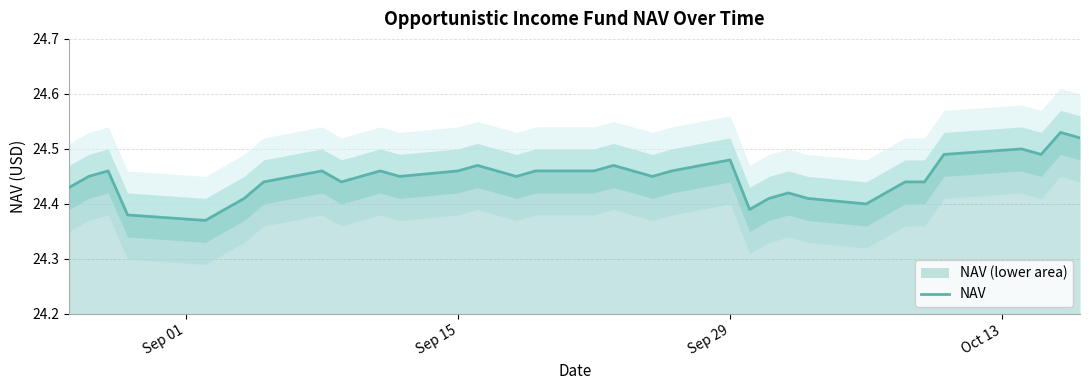

What is the average value?

24.4